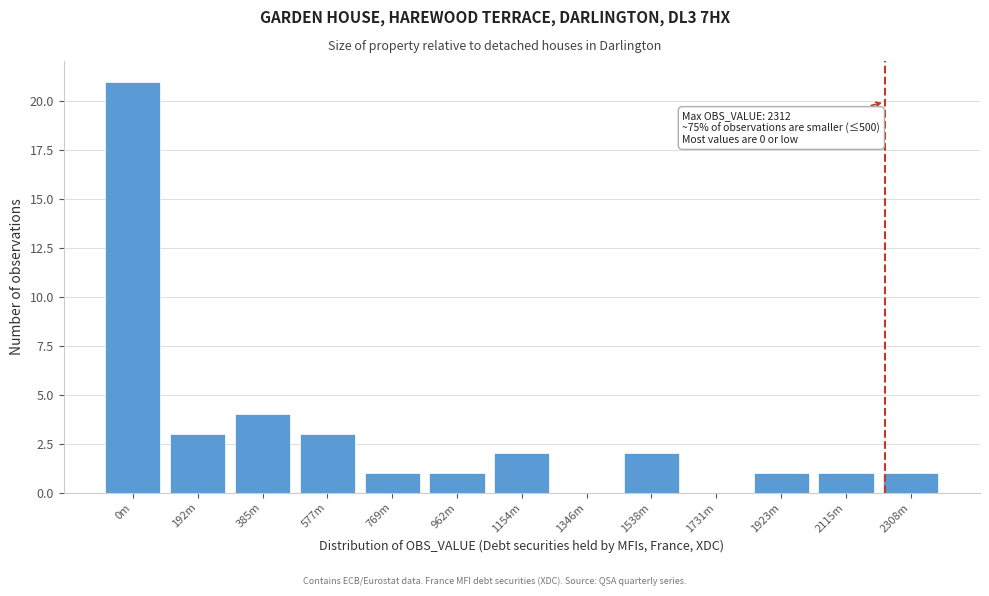

Reading left to right, what are all the values shown in this chart?

0m=21	192m=3	385m=4	577m=3	769m=1	962m=1	1154m=2	1346m=0	1538m=2	1731m=0	1923m=1	2115m=1	2308m=1